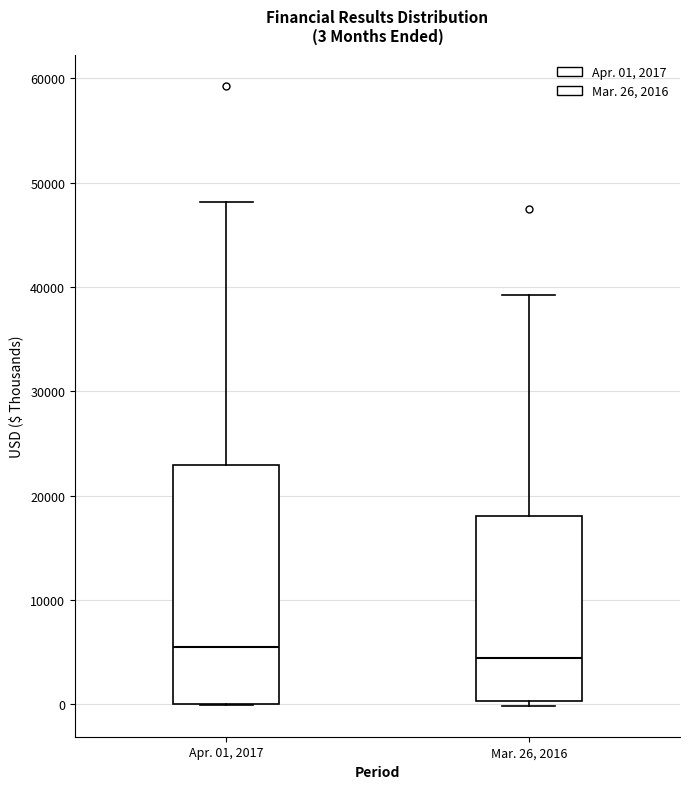

Comparing the boxes themselves (not the whiskers), which one is the tallest?

Apr. 01, 2017